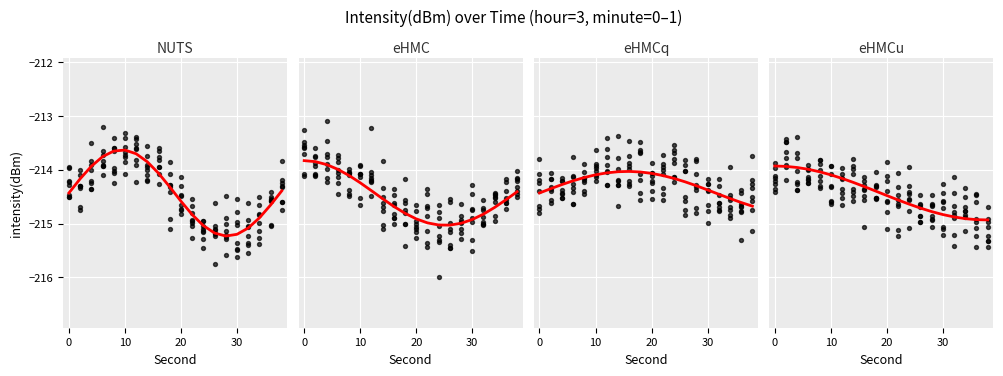

Is the value of eHMC at 19 greater than the value of NUTS at 17?

Yes